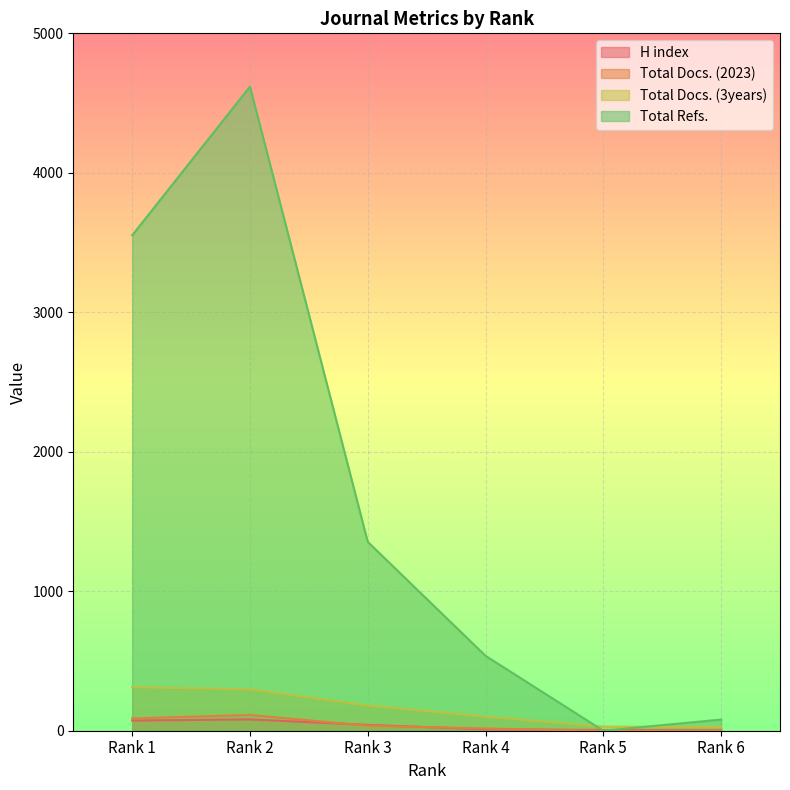

True or false: Total Docs. (2023) and Total Refs. cross at least once.

False